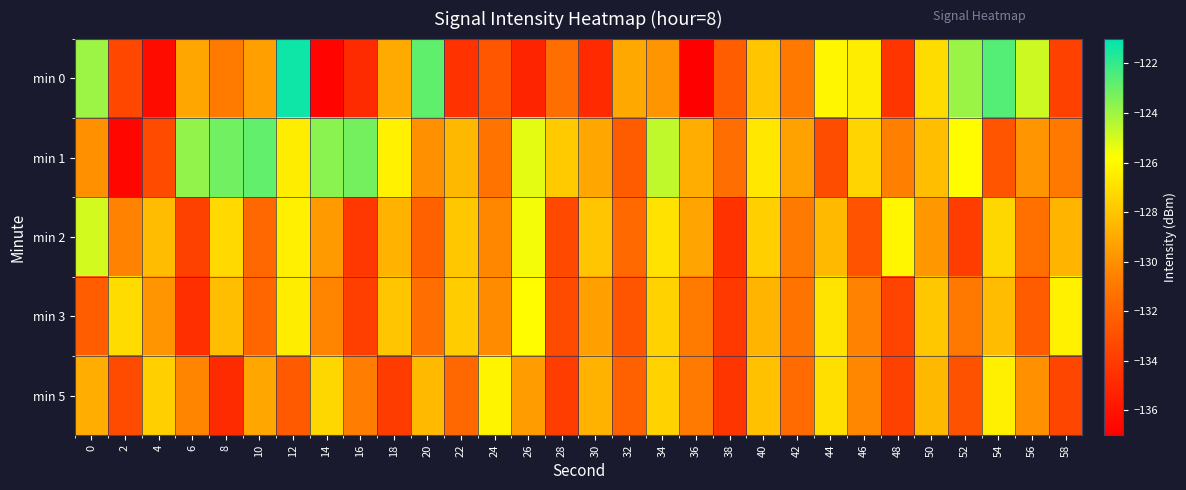

Reading right to left, transcribe all the data shown in this chart.

min 0: 58=-133.7	56=-124.8	54=-122.6	52=-123.9	50=-127.1	48=-134.3	46=-126.5	44=-126.1	42=-130.9	40=-127.9	38=-132.3	36=-137.0	34=-129.8	32=-129.1	30=-134.9	28=-131.4	26=-135.1	24=-132.6	22=-134.5	20=-122.8	18=-129.0	16=-134.8	14=-136.8	12=-121.3	10=-129.4	8=-130.8	6=-129.1	4=-136.4	2=-133.4	0=-124.0
min 1: 58=-131.0	56=-129.8	54=-132.7	52=-125.9	50=-128.2	48=-130.6	46=-127.4	44=-133.1	42=-129.3	40=-126.7	38=-131.5	36=-128.9	34=-124.6	32=-132.4	30=-129.1	28=-127.8	26=-125.3	24=-131.2	22=-128.5	20=-130.0	18=-126.3	16=-123.2	14=-123.6	12=-126.4	10=-122.9	8=-123.1	6=-123.8	4=-133.2	2=-136.6	0=-129.9
min 2: 58=-128.6	56=-131.4	54=-127.3	52=-133.9	50=-129.7	48=-126.1	46=-132.8	44=-128.4	42=-130.9	40=-127.6	38=-134.5	36=-129.2	34=-126.9	32=-131.7	30=-128.0	28=-133.4	26=-125.6	24=-130.3	22=-127.9	20=-132.1	18=-128.7	16=-134.2	14=-129.6	12=-126.4	10=-131.8	8=-127.2	6=-133.7	4=-128.3	2=-130.5	0=-125.0
min 3: 58=-126.3	56=-132.4	54=-128.3	52=-131.0	50=-127.9	48=-133.6	46=-130.5	44=-126.8	42=-131.2	40=-128.6	38=-134.1	36=-130.8	34=-127.5	32=-132.7	30=-129.4	28=-133.2	26=-125.9	24=-130.1	22=-127.7	20=-131.5	18=-128.0	16=-133.8	14=-130.4	12=-126.5	10=-131.9	8=-128.2	6=-134.6	4=-129.8	2=-127.1	0=-132.3
min 5: 58=-133.5	56=-130.0	54=-126.4	52=-132.9	50=-128.5	48=-133.7	46=-130.3	44=-127.0	42=-131.6	40=-128.1	38=-134.3	36=-130.9	34=-127.5	32=-132.1	30=-128.7	28=-133.9	26=-129.5	24=-126.2	22=-131.8	20=-128.4	18=-134.0	16=-130.7	14=-127.3	12=-132.5	10=-129.1	8=-134.8	6=-130.4	4=-127.6	2=-133.2	0=-128.9